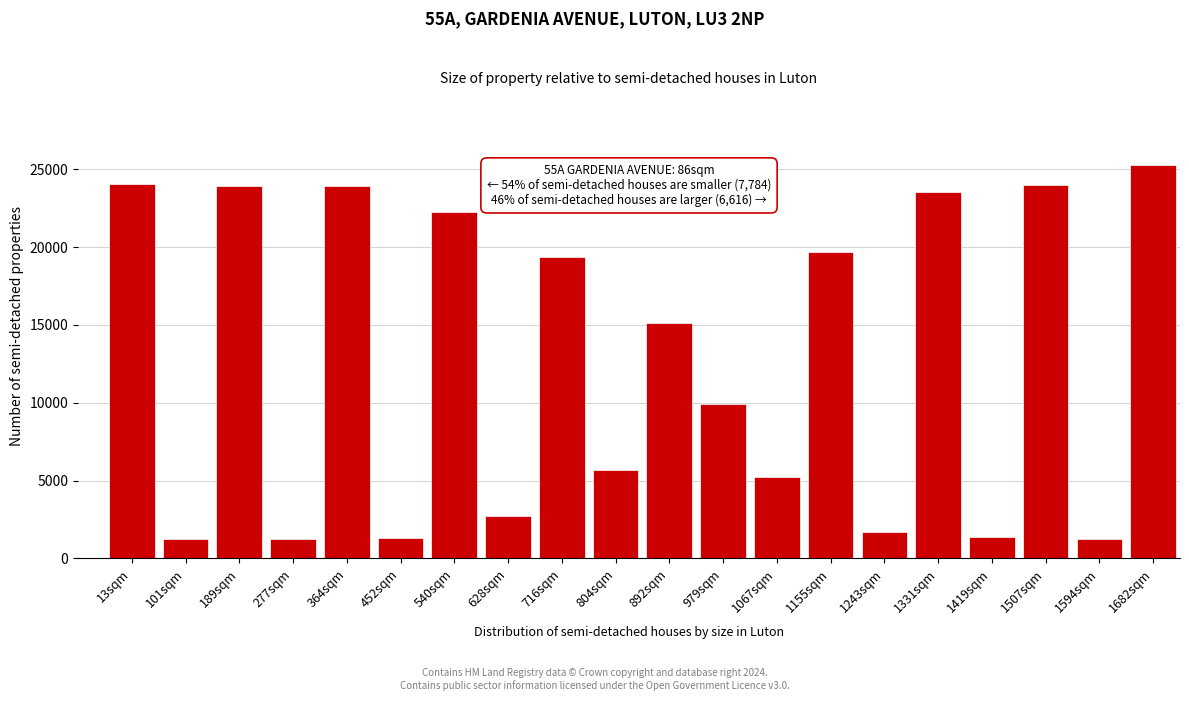

What is the change in value from 540sqm to 716sqm?

-2860